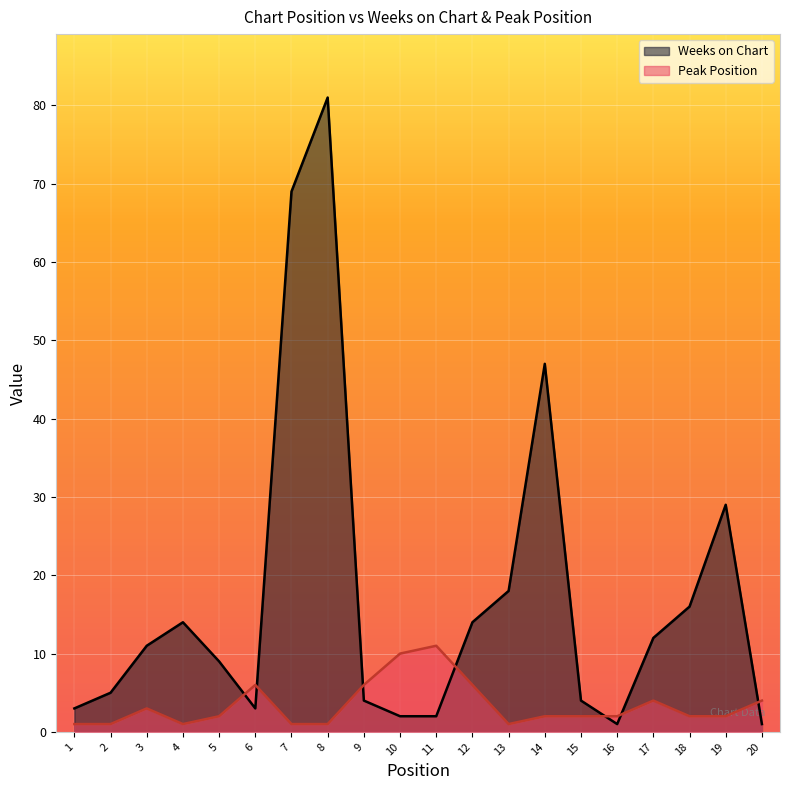

What is the difference between the maximum and minimum values in the Weeks on Chart series?

80